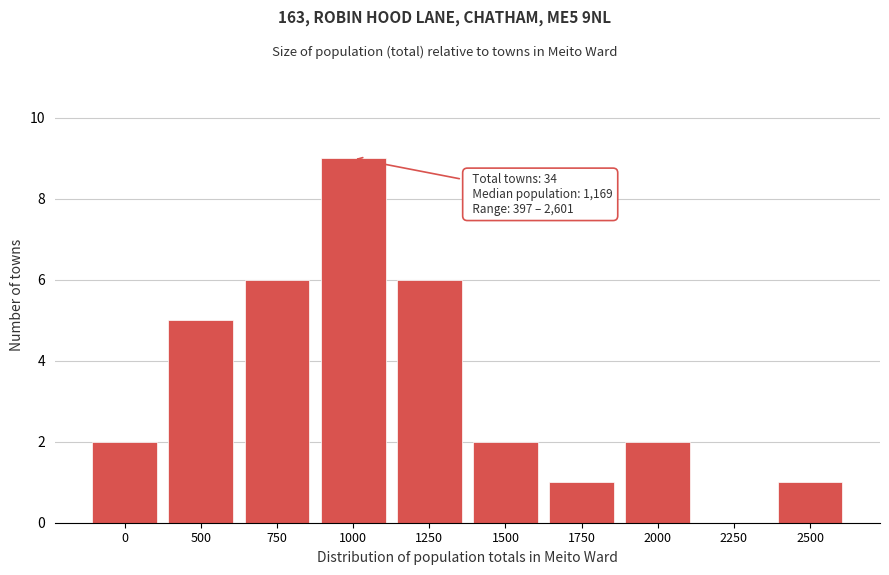

Reading left to right, transcribe all the data shown in this chart.

0=2	500=5	750=6	1000=9	1250=6	1500=2	1750=1	2000=2	2250=0	2500=1